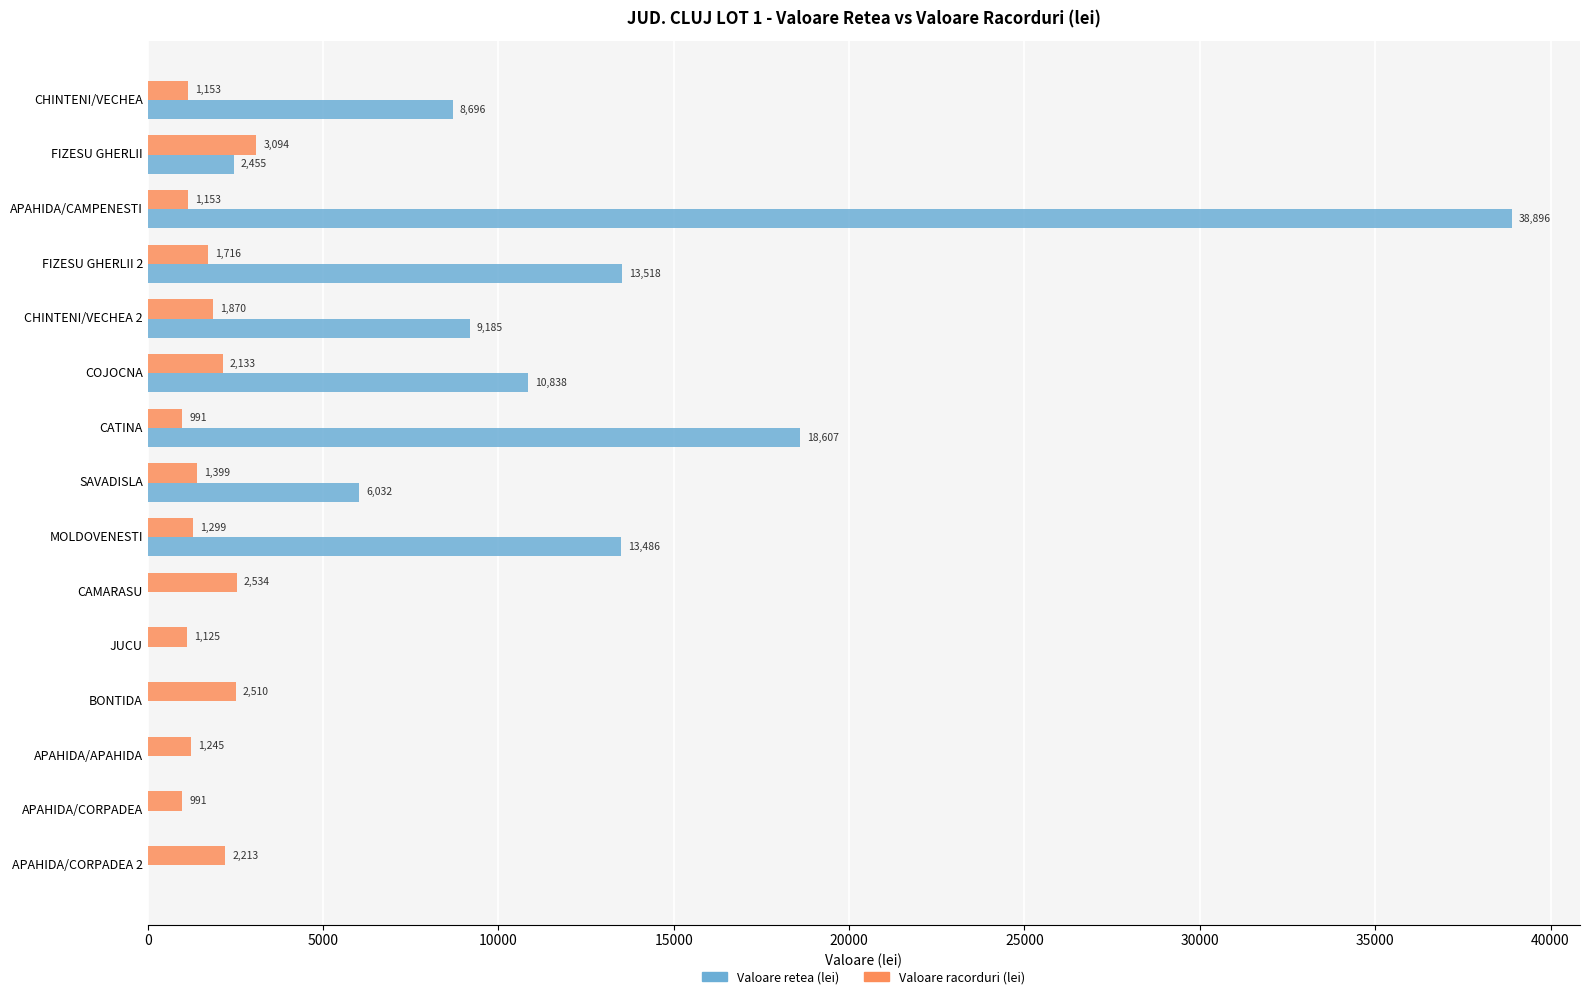

Where is Valoare racorduri (lei) nearest to the value 2042?

COJOCNA